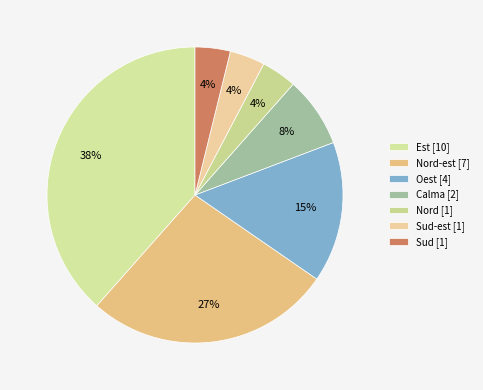

What is the largest slice in the pie chart?

Est [10]